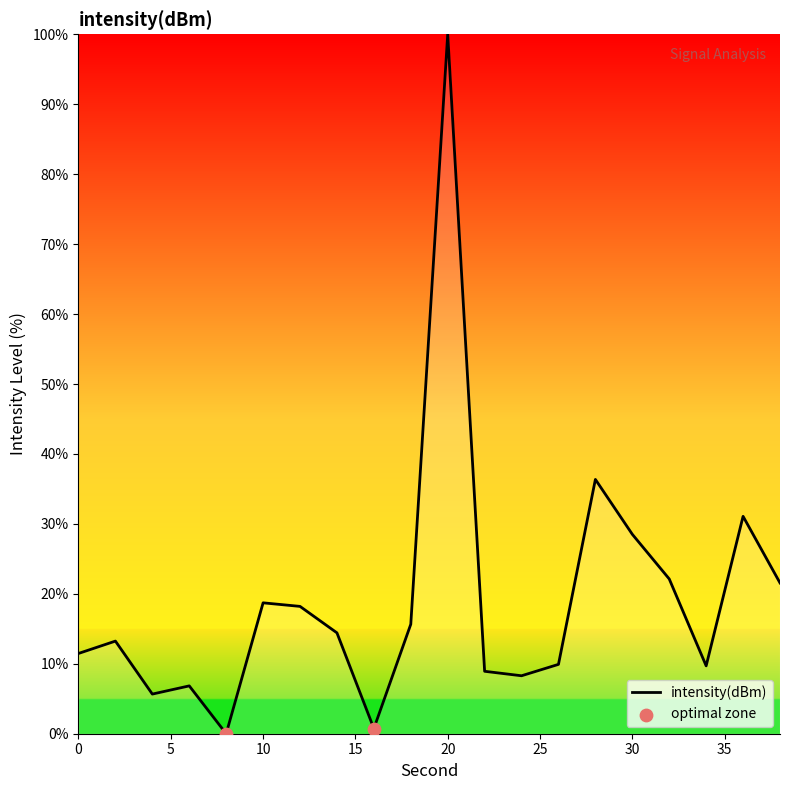

What is the greatest value displayed?

100.0